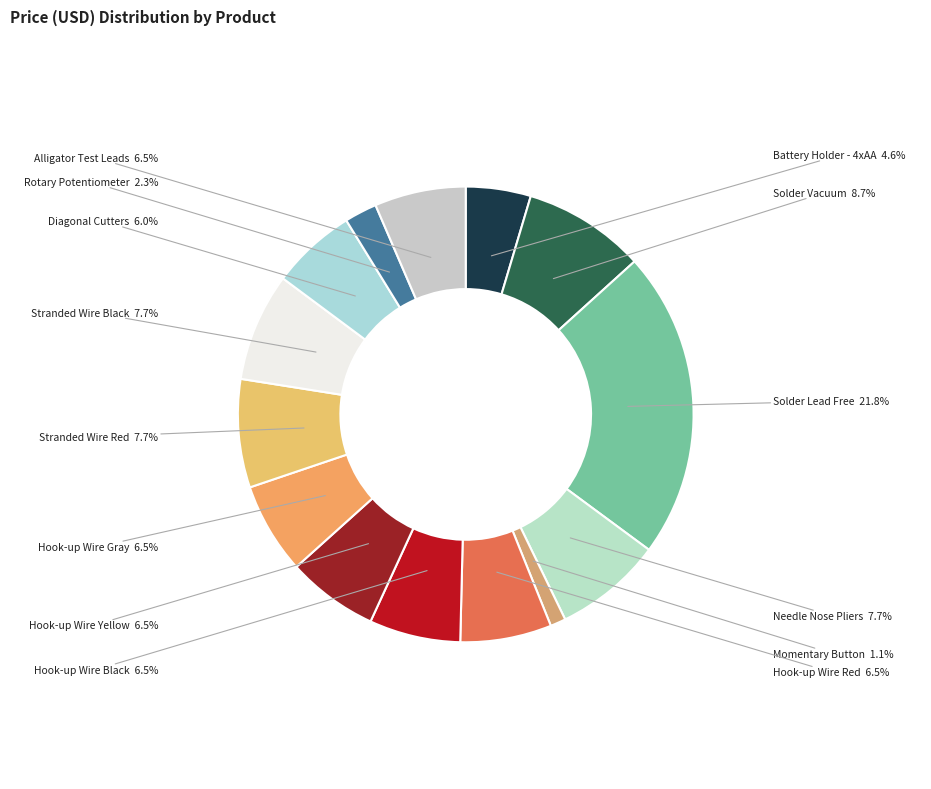

Is there a majority slice in this chart?

No